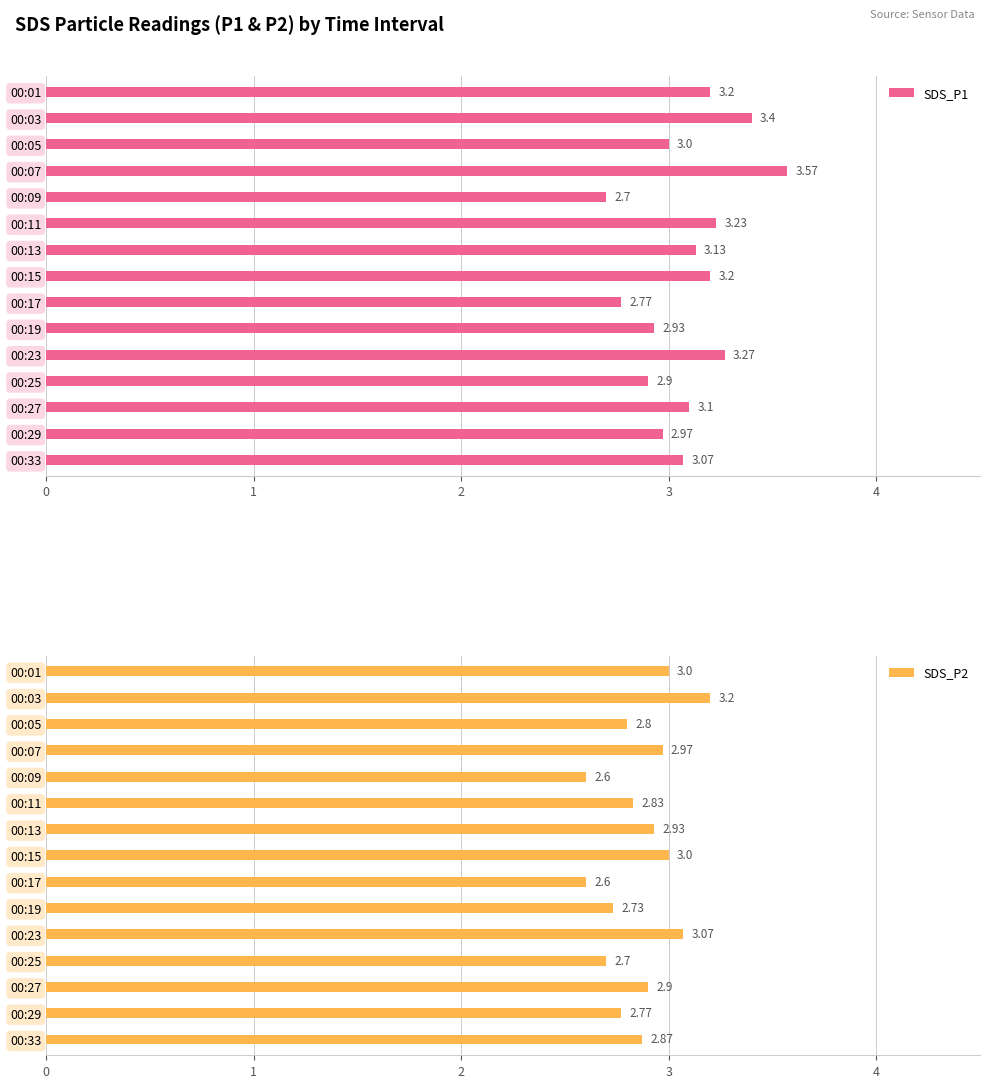

Reading left to right, what are all the values shown in this chart?

SDS_P1: 3.2	3.4	3.0	3.6	2.7	3.2	3.1	3.2	2.8	2.9	3.3	2.9	3.1	3.0	3.1
SDS_P2: 3.0	3.2	2.8	3.0	2.6	2.8	2.9	3.0	2.6	2.7	3.1	2.7	2.9	2.8	2.9